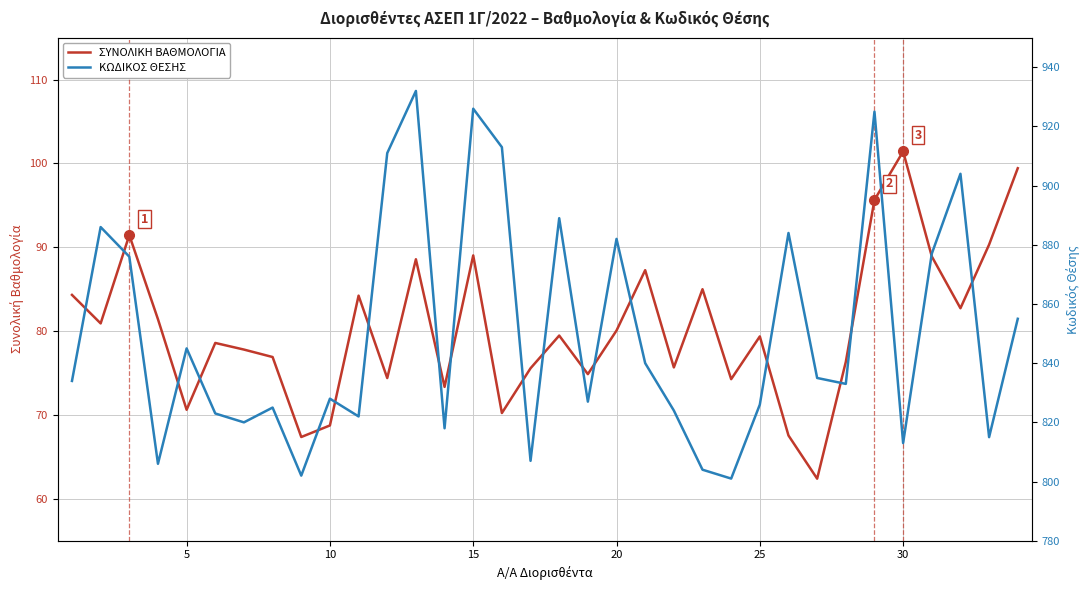

What are all the series names shown in the legend?

ΣΥΝΟΛΙΚΗ ΒΑΘΜΟΛΟΓΙΑ, ΚΩΔΙΚΟΣ ΘΕΣΗΣ